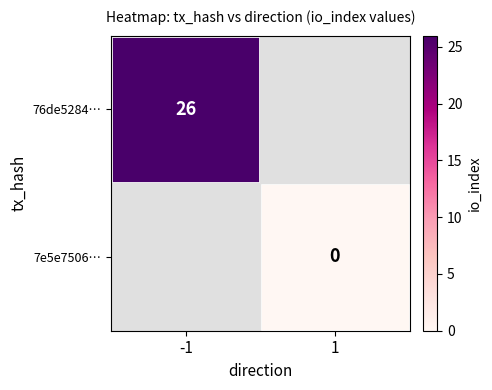

True or false: 76de5284… has a value of 9 at -1.

False